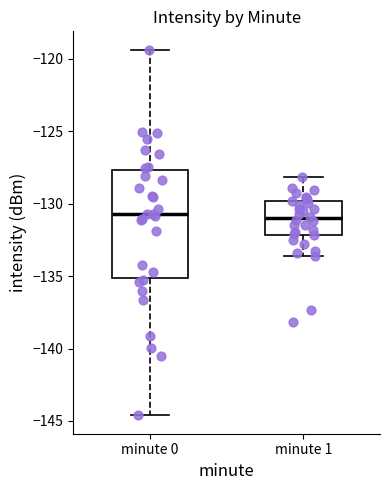

Where is the lower edge of the box for minute 1 on the y-axis? The values are not printed on the chart, so give them approximately, as read against the axis.

-132.0